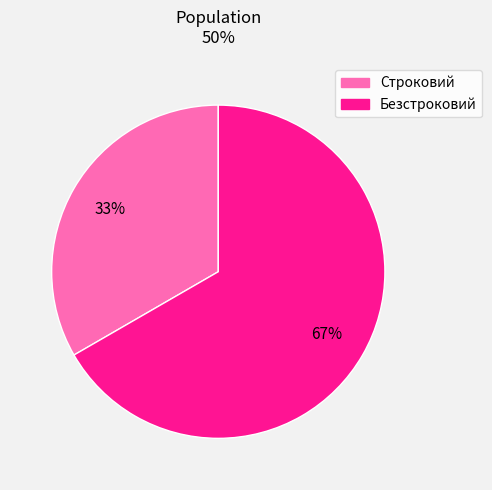

Which category has the biggest portion of the pie?

Безстроковий